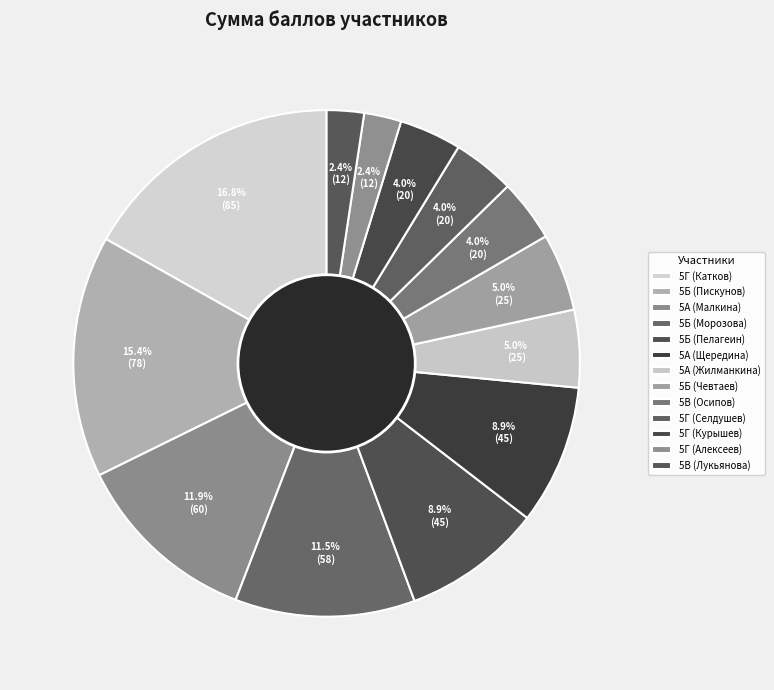

How many segments does this pie chart have?

13